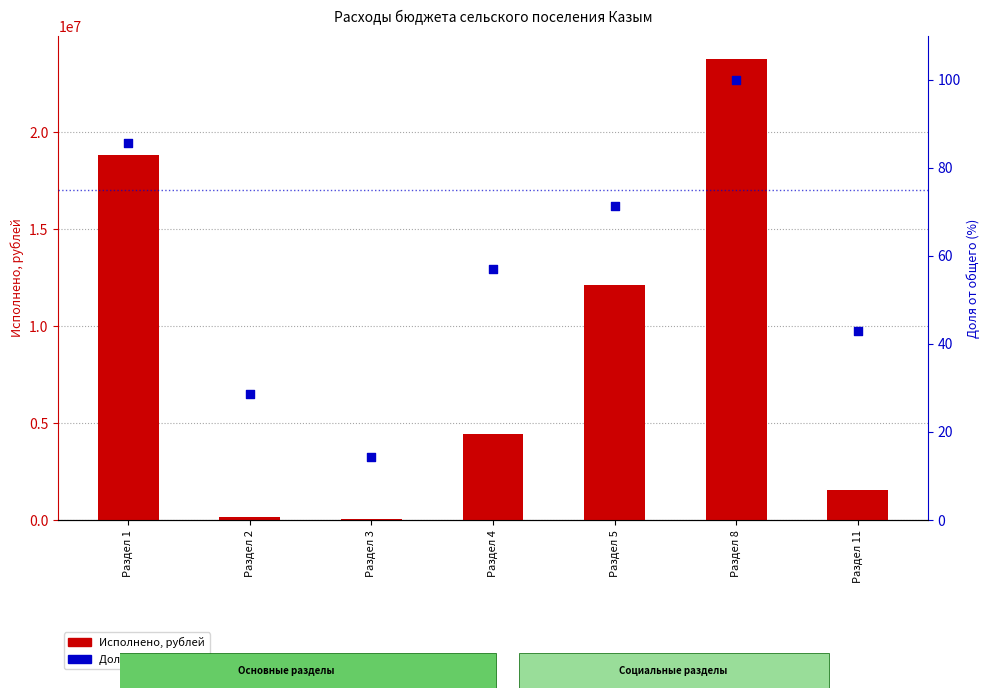

At which category is the sum across all series the highest?

Раздел 8